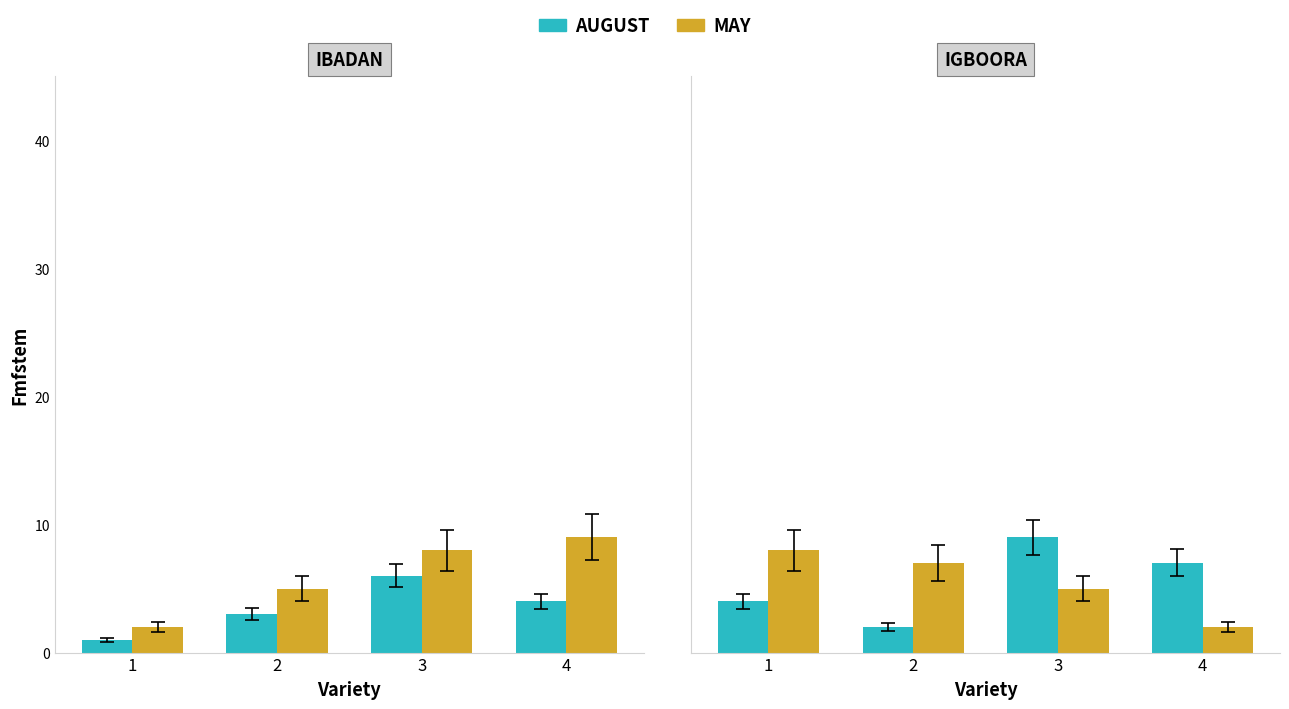

What is the sum of the AUGUST values at 4 and 3?

16